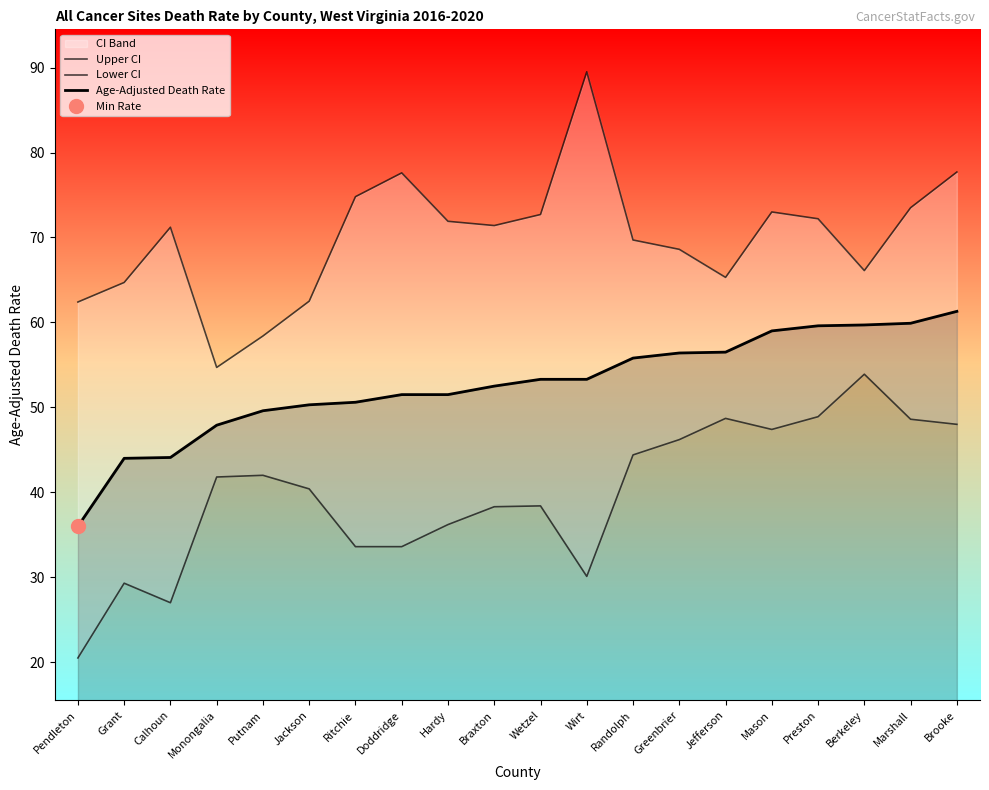

At which category does the chart reach its peak across all series?

Wirt